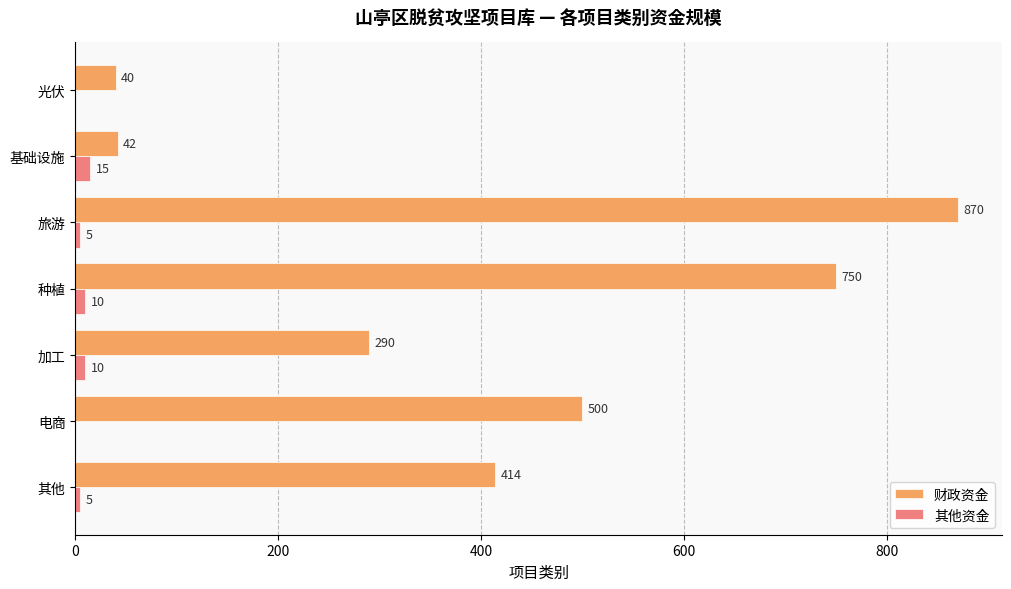

What is the highest value of the 财政资金 series?

870